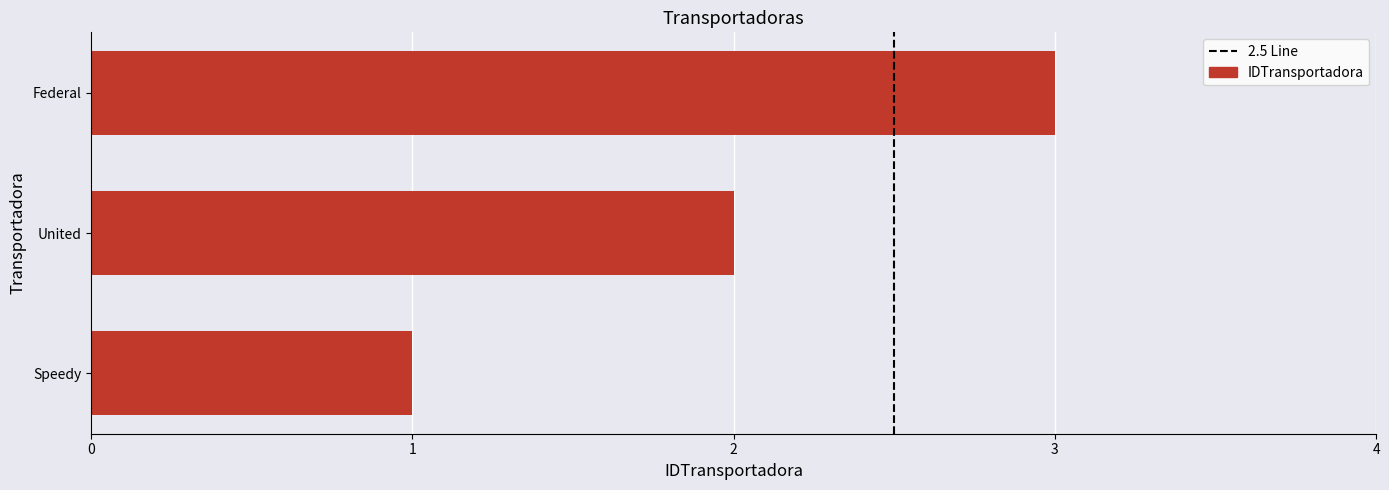

What is the smallest value displayed?

1